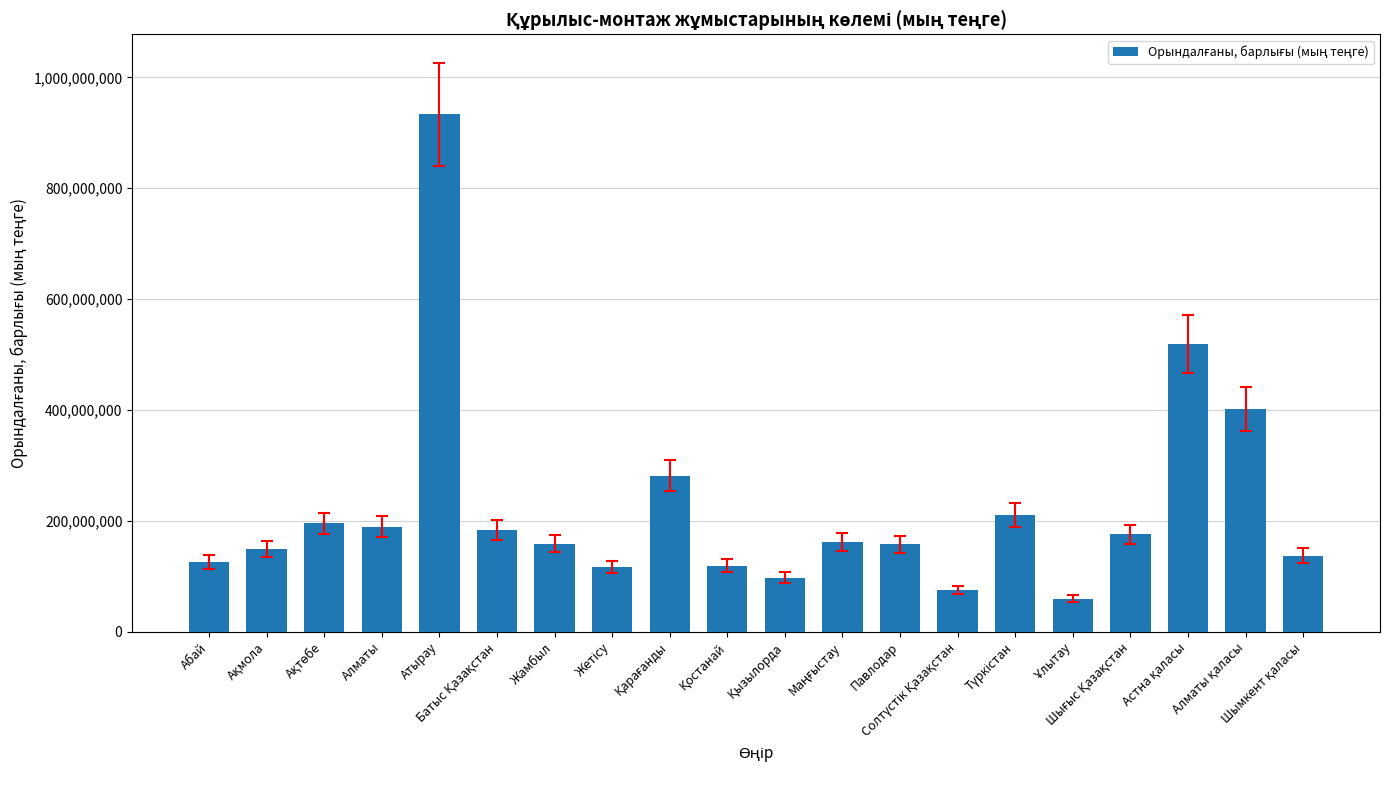

What is the value of the 4th bar from the left?

188794826